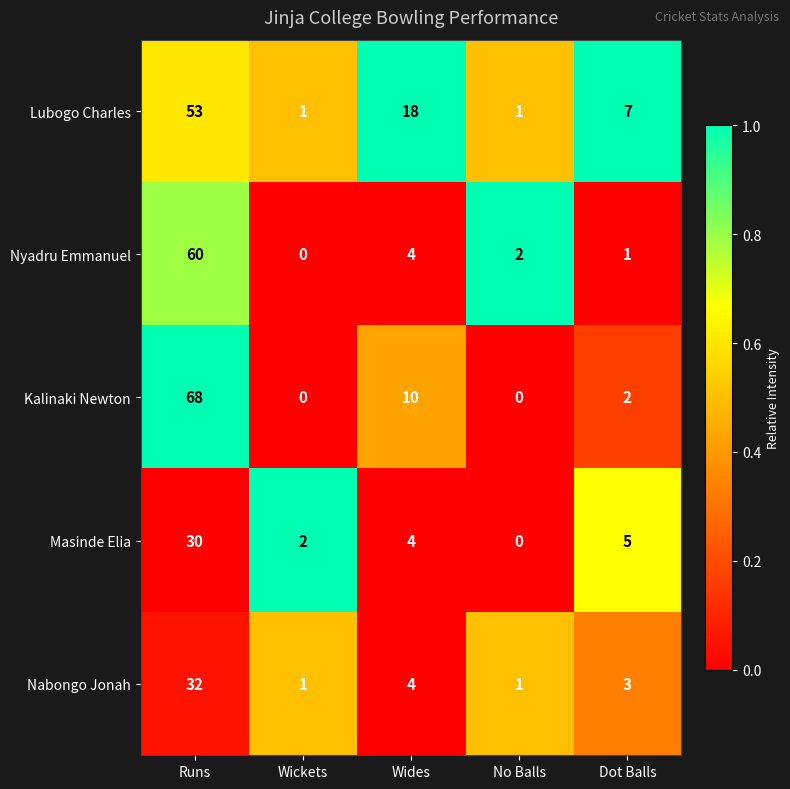

At Runs, list the series in order from smallest to largest.

Masinde Elia, Nabongo Jonah, Lubogo Charles, Nyadru Emmanuel, Kalinaki Newton